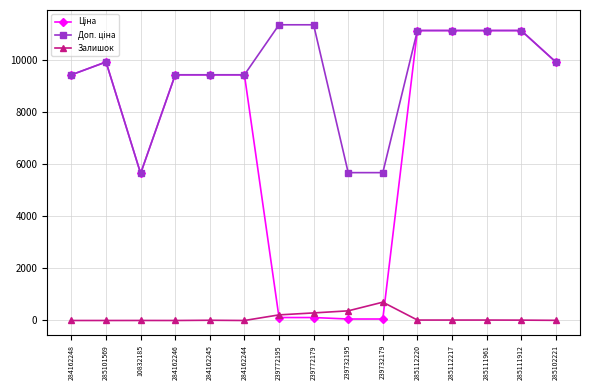

What is the difference between the highest and lowest values at 285102221?

9902.5